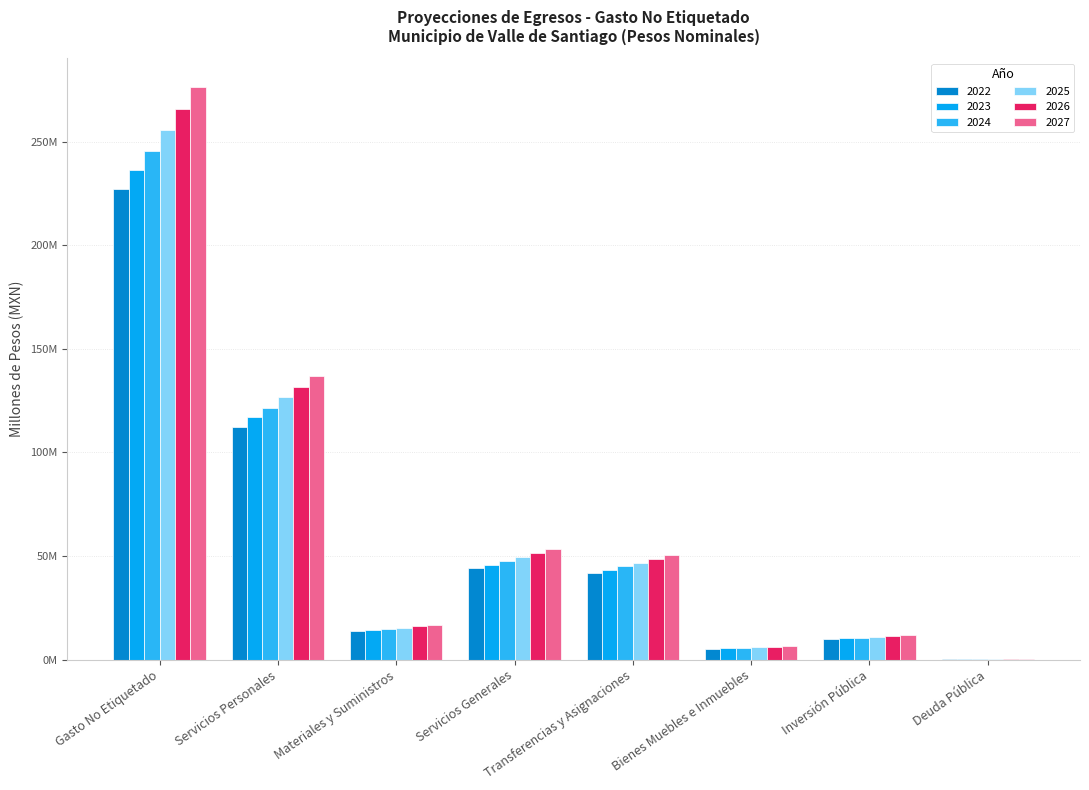

The value of 2023 at Inversión Pública is 14.5. True or false?

False